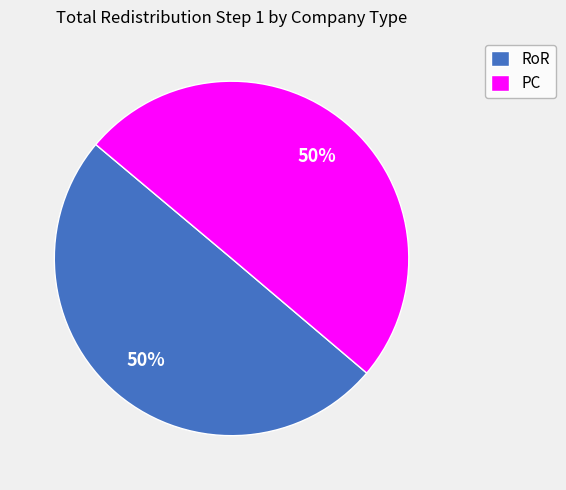

True or false: RoR accounts for 50% of the total.

True